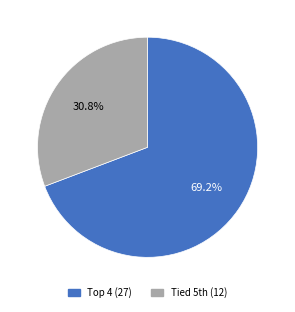

Does any single category account for the majority?

Yes